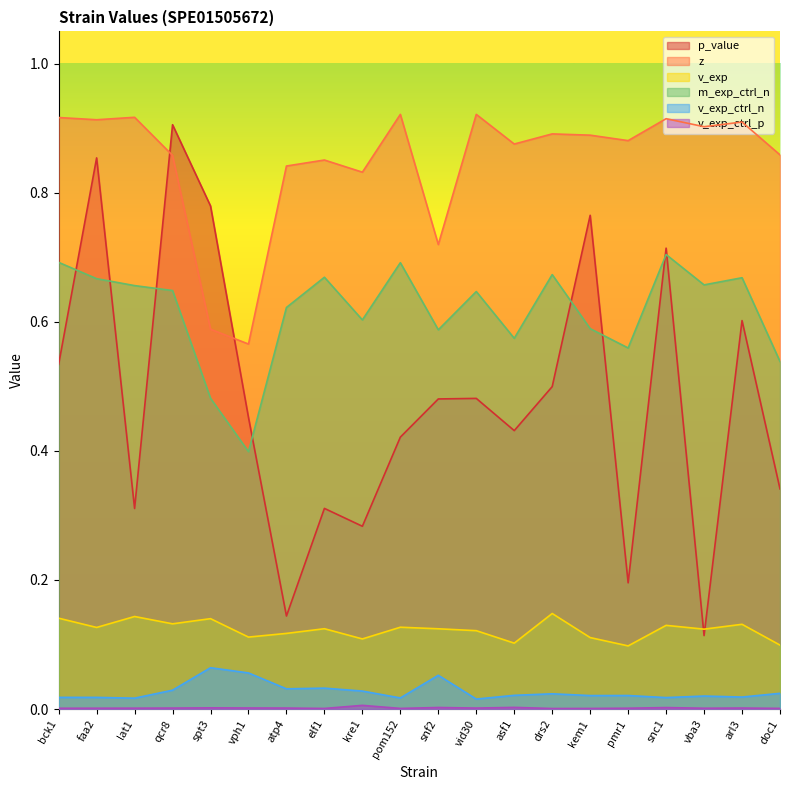

True or false: z has a value of 0.6 at lat1.

False